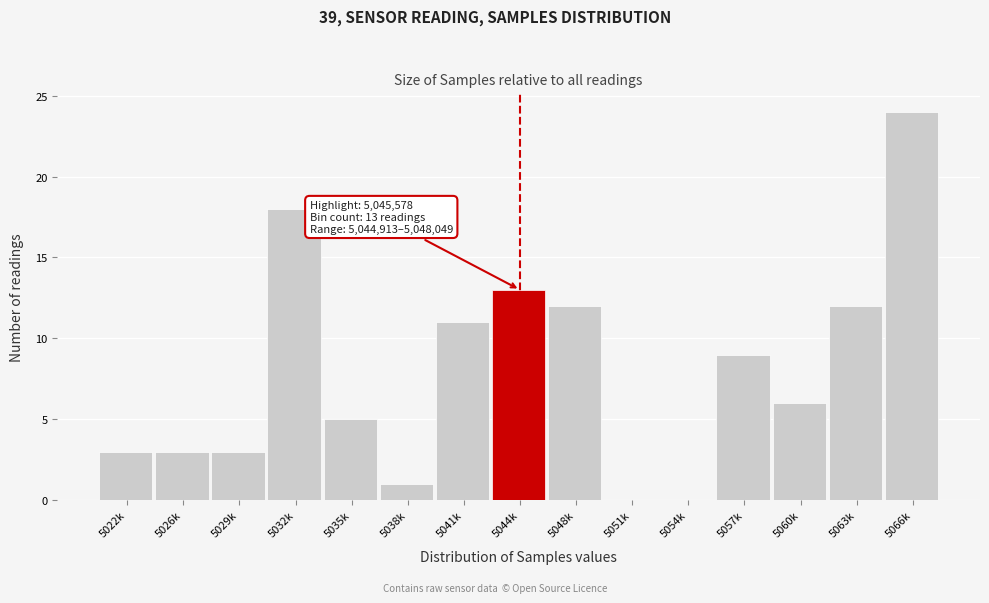

Reading right to left, what are all the values shown in this chart?

5066k=24	5063k=12	5060k=6	5057k=9	5054k=0	5051k=0	5048k=12	5044k=13	5041k=11	5038k=1	5035k=5	5032k=18	5029k=3	5026k=3	5022k=3